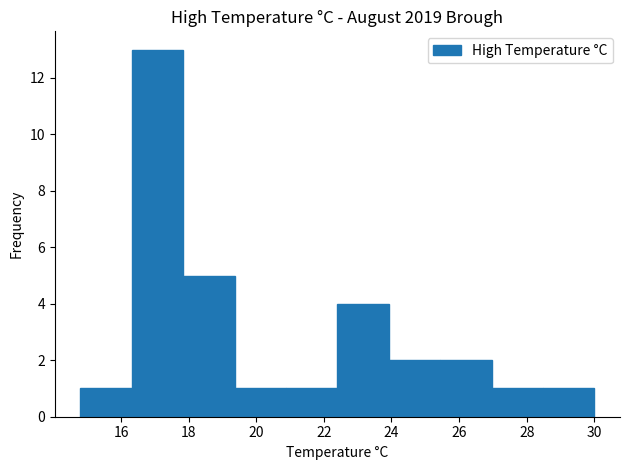

Over which range of the x-axis is the bar tallest?

16.32 to 17.84